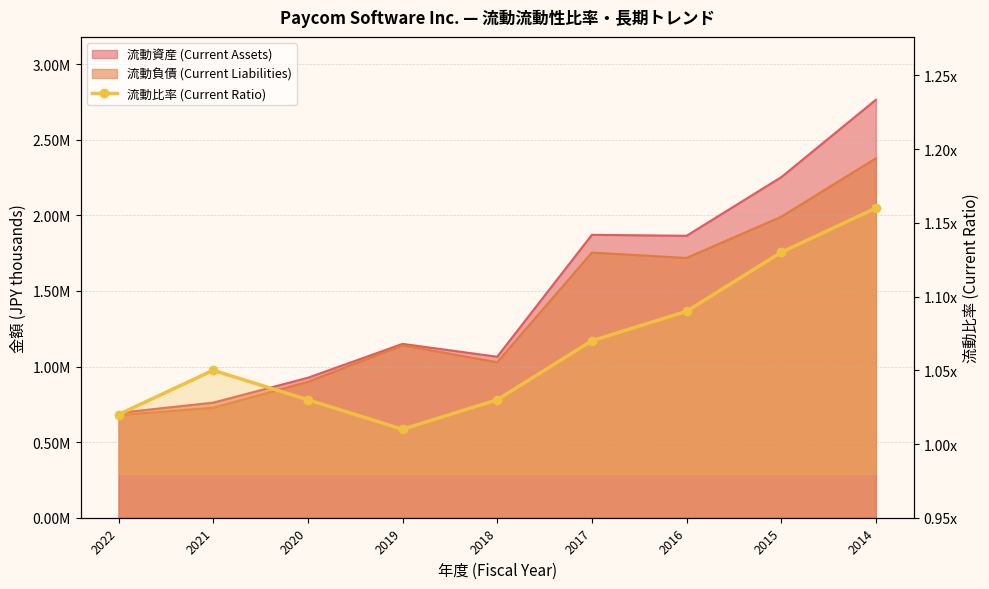

Rank the categories by value from highest to lowest.

2014, 2015, 2016, 2017, 2021, 2020, 2018, 2022, 2019